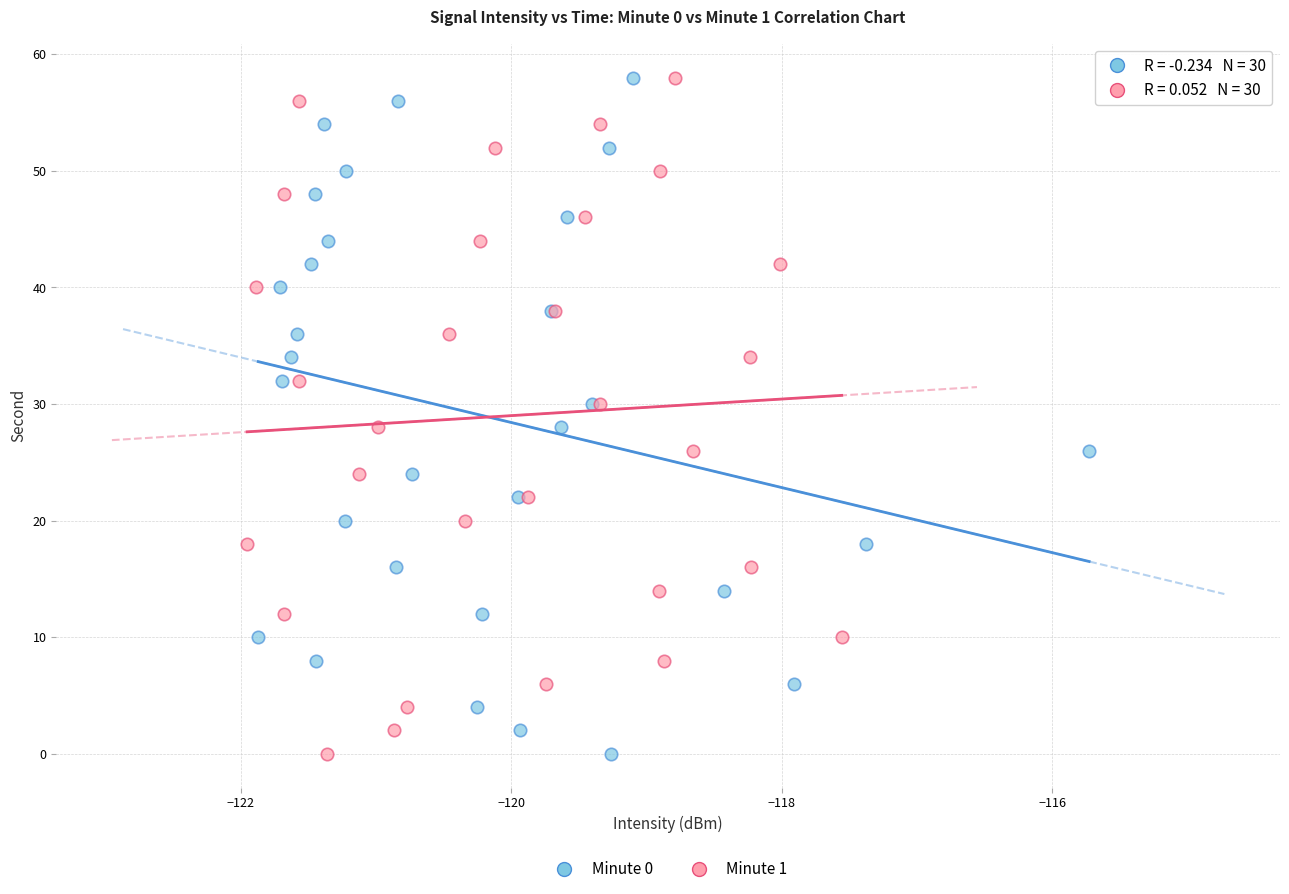

What are all the series names shown in the legend?

Minute 0, Minute 1